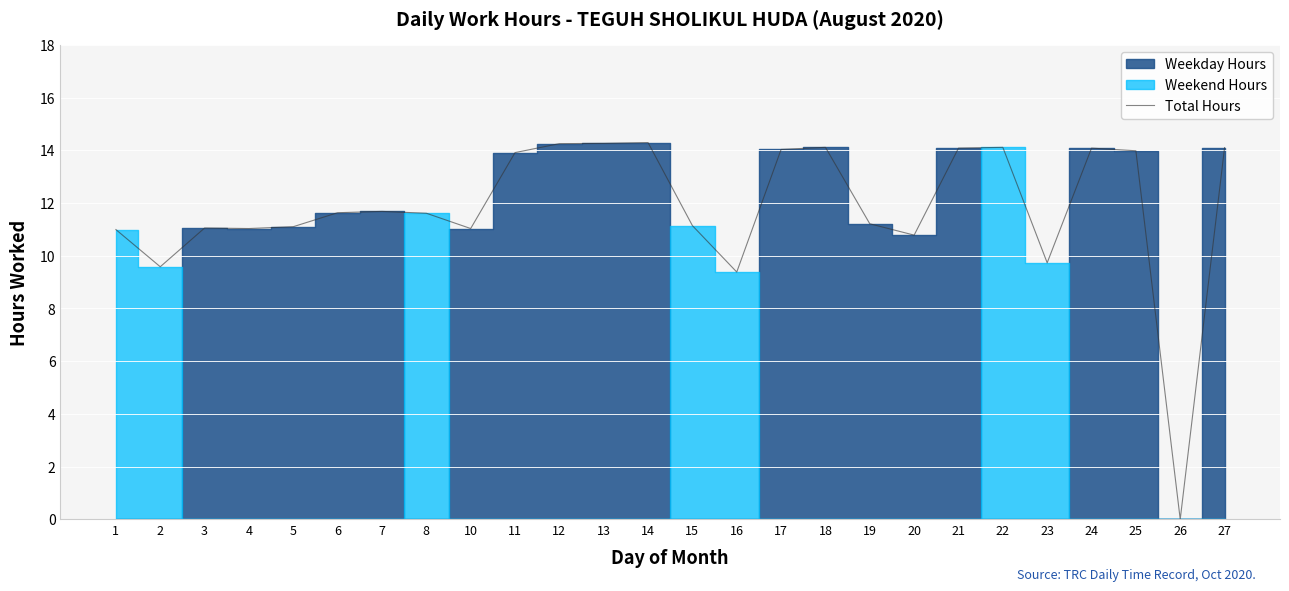

What is the difference between the values at 26 and 10?

11.0